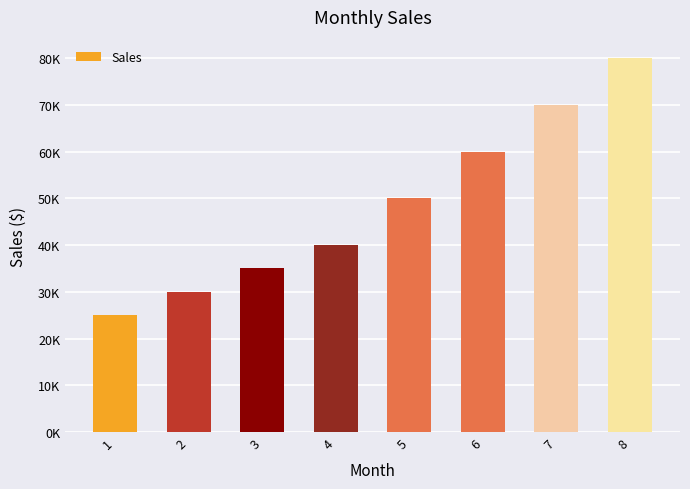

What is the change in value from 1 to 3?

+10000